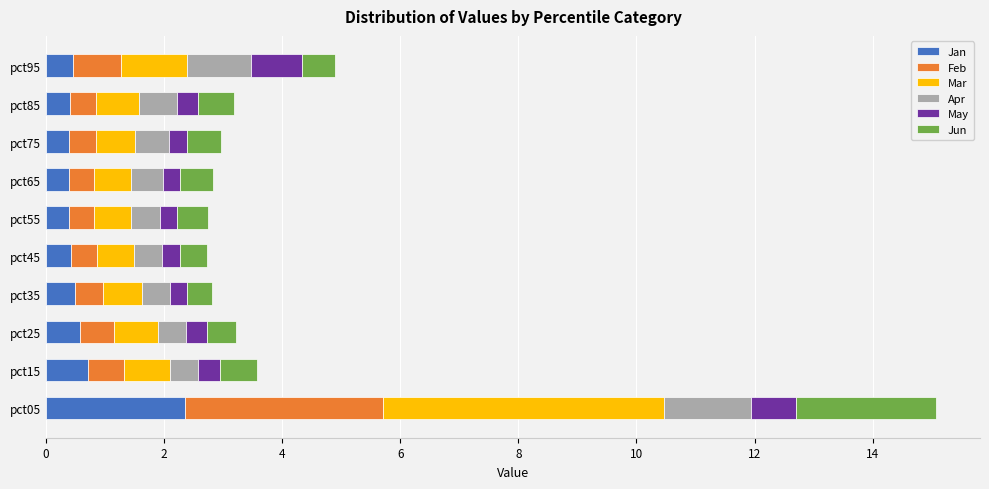

What is the highest value of the Jan series?

2.3